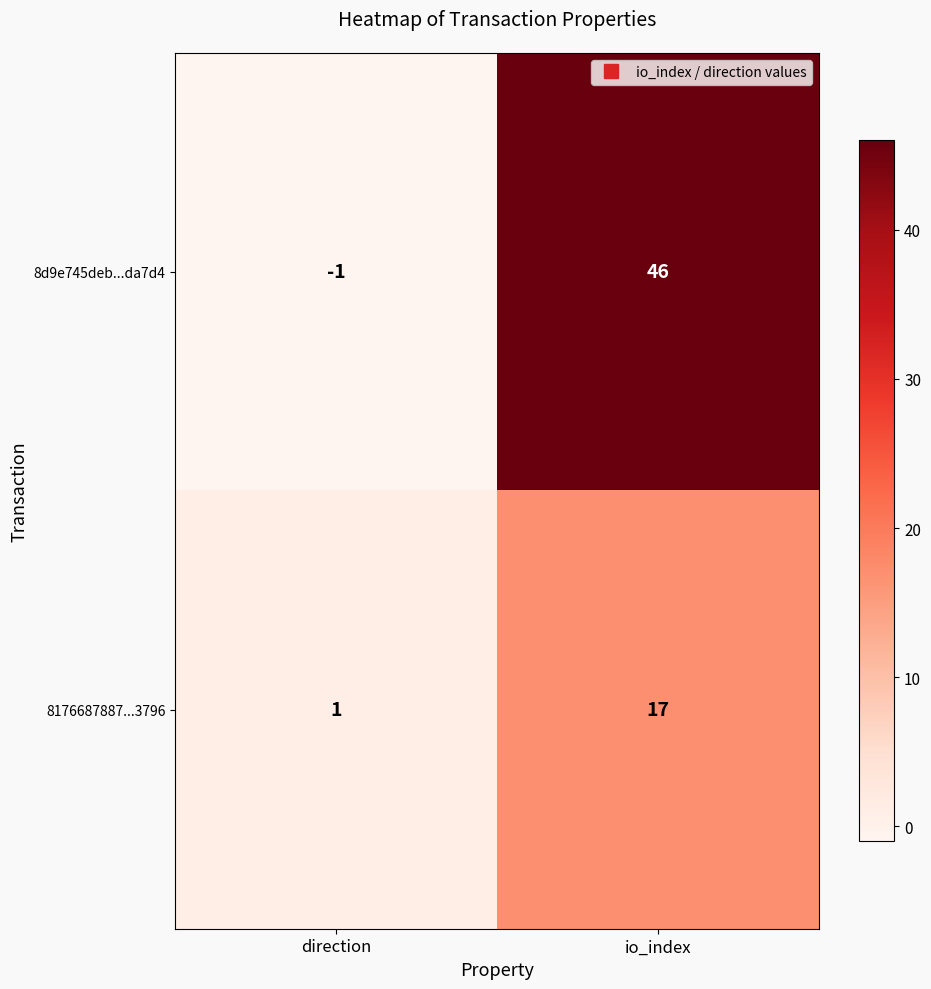

True or false: 8176687887...3796 has a value of 17 at io_index.

True